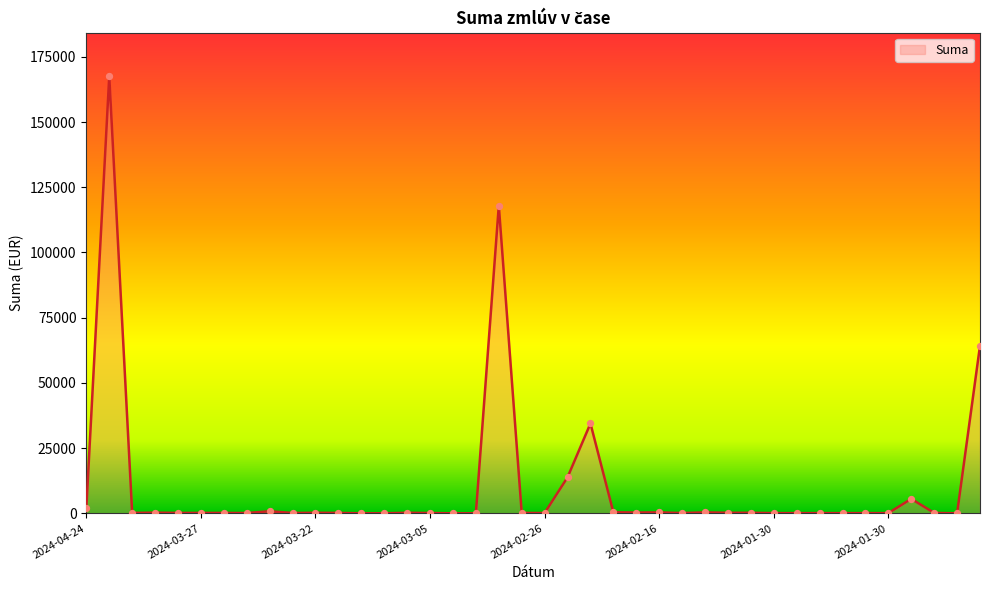

What is the maximum value shown in the chart?

167502.9